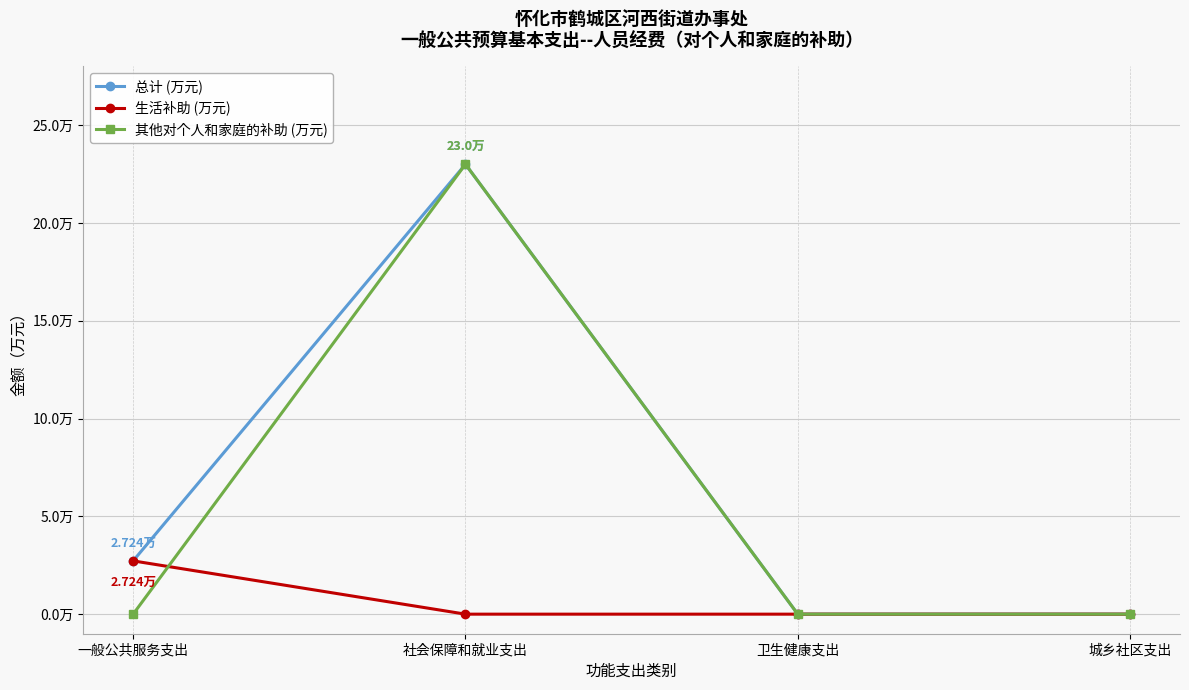

What are all the series names shown in the legend?

总计 (万元), 生活补助 (万元), 其他对个人和家庭的补助 (万元)